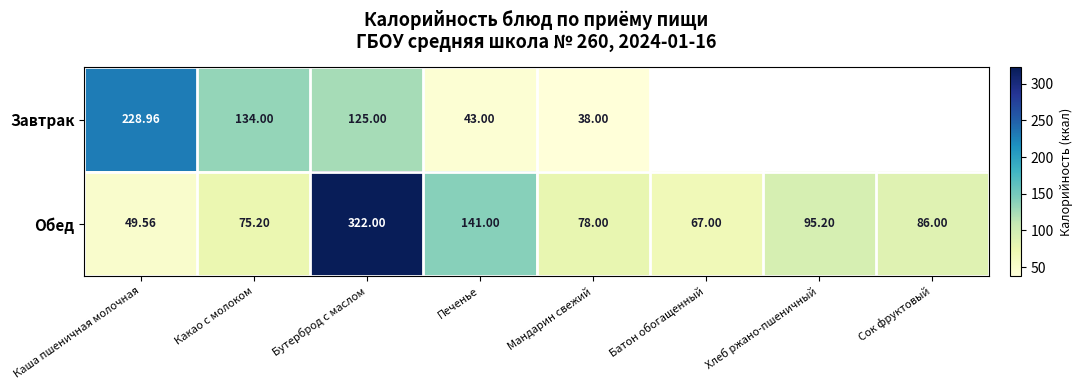

Which has a higher value, Печенье or Мандарин свежий?

Печенье